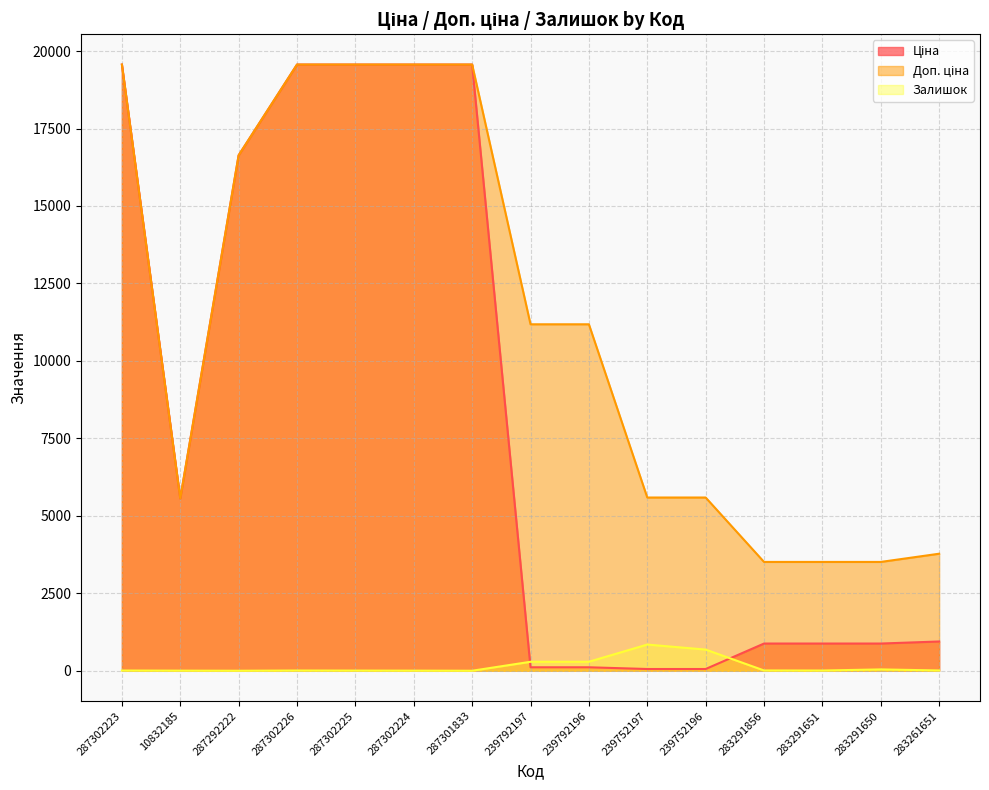

What is the difference between the maximum and second lowest values in the Залишок series?

845.0